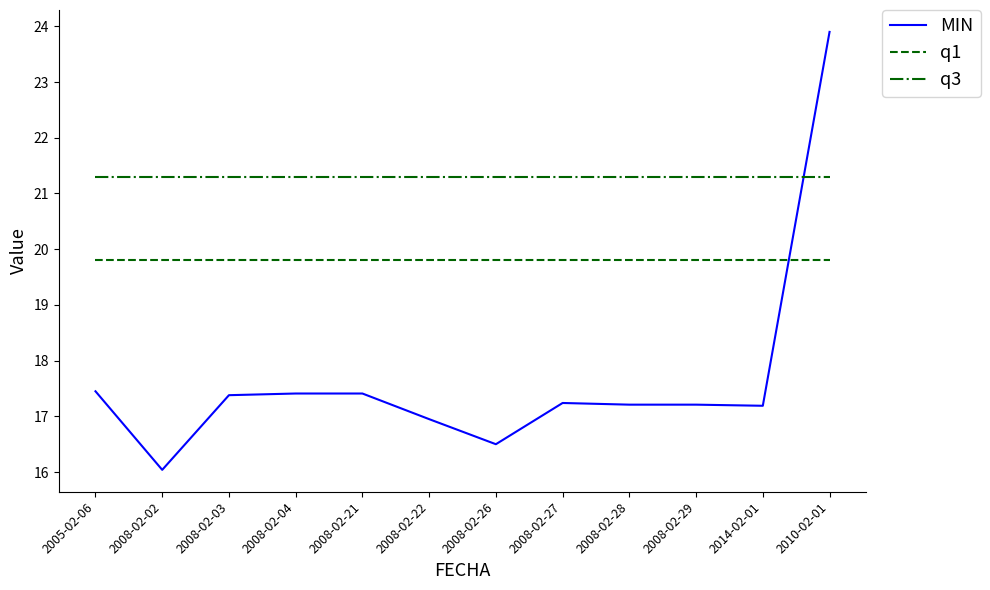

What is the minimum value shown in the chart?

16.0